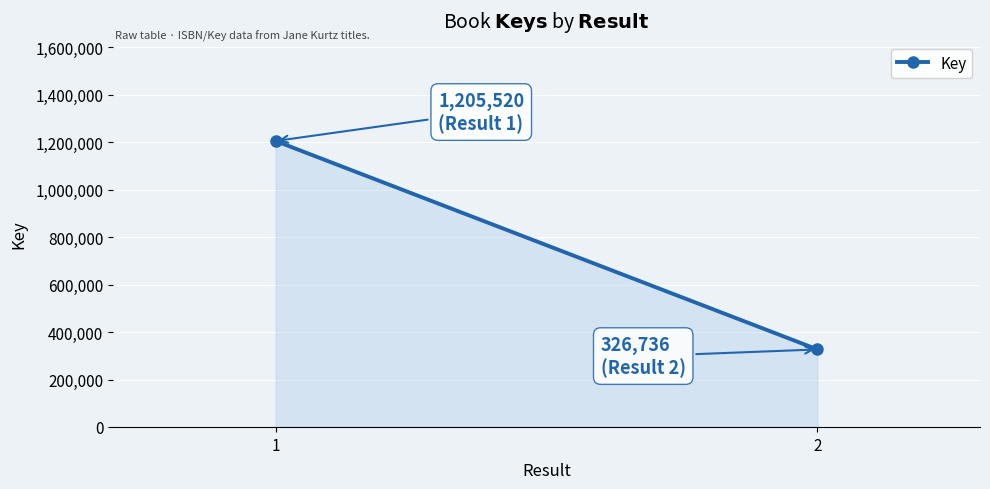

What is the change in value from 1 to 2?

-878784